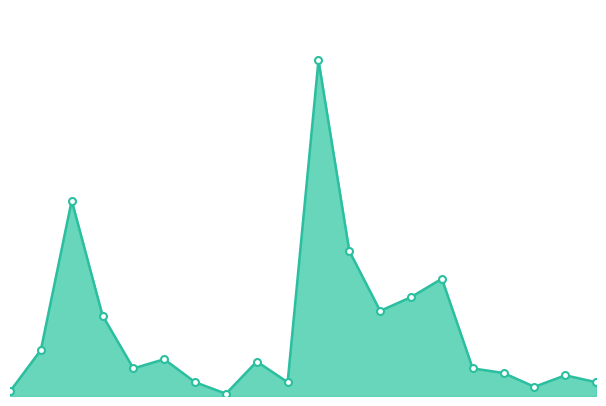

How many lines are shown in the chart?

1